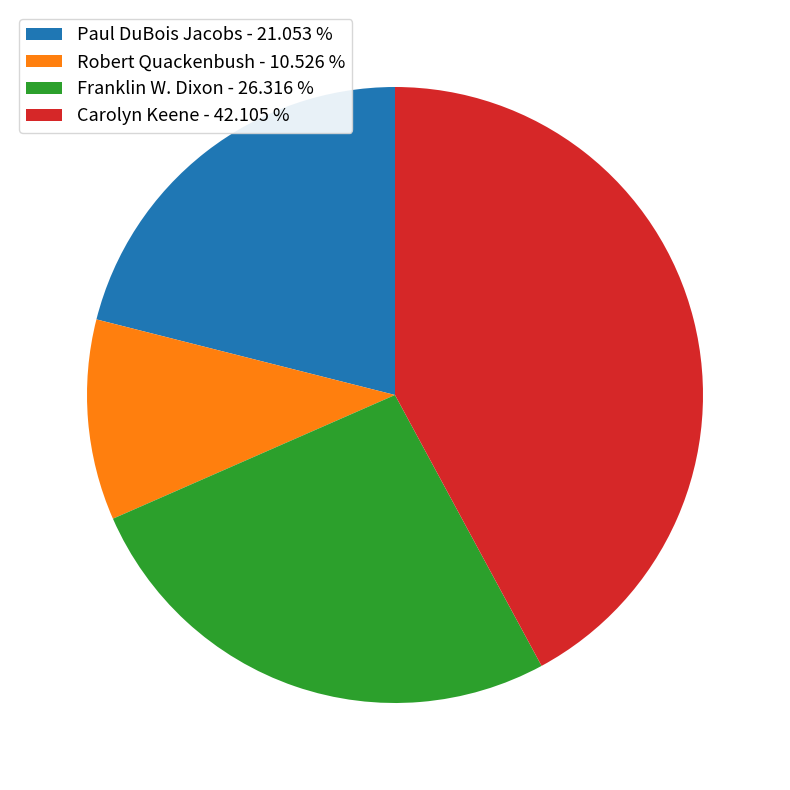

Rank the categories by value from highest to lowest.

Carolyn Keene, Franklin W. Dixon, Paul DuBois Jacobs, Robert Quackenbush